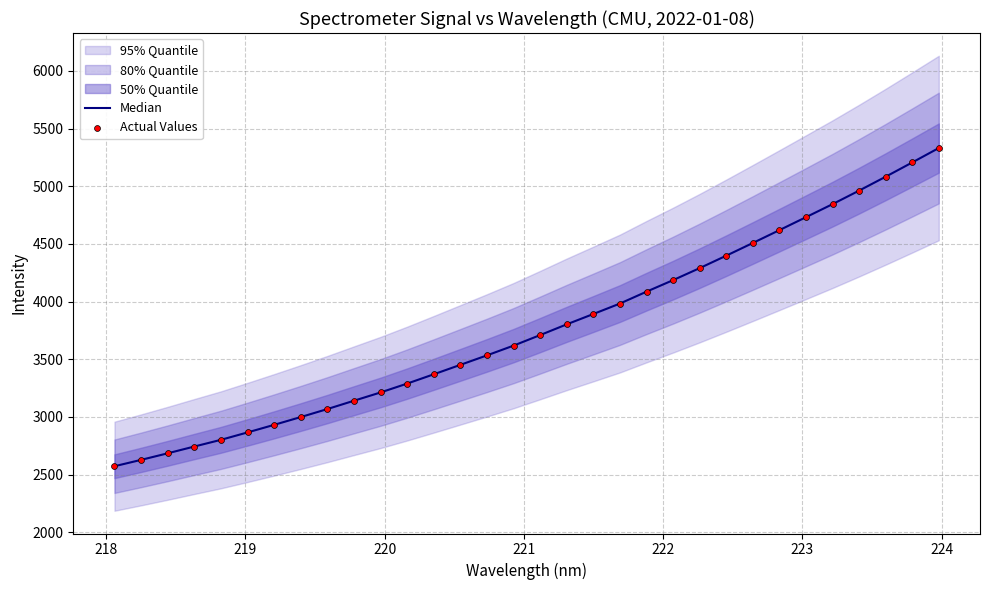

At how many categories does at least one series exceed 3266?

21